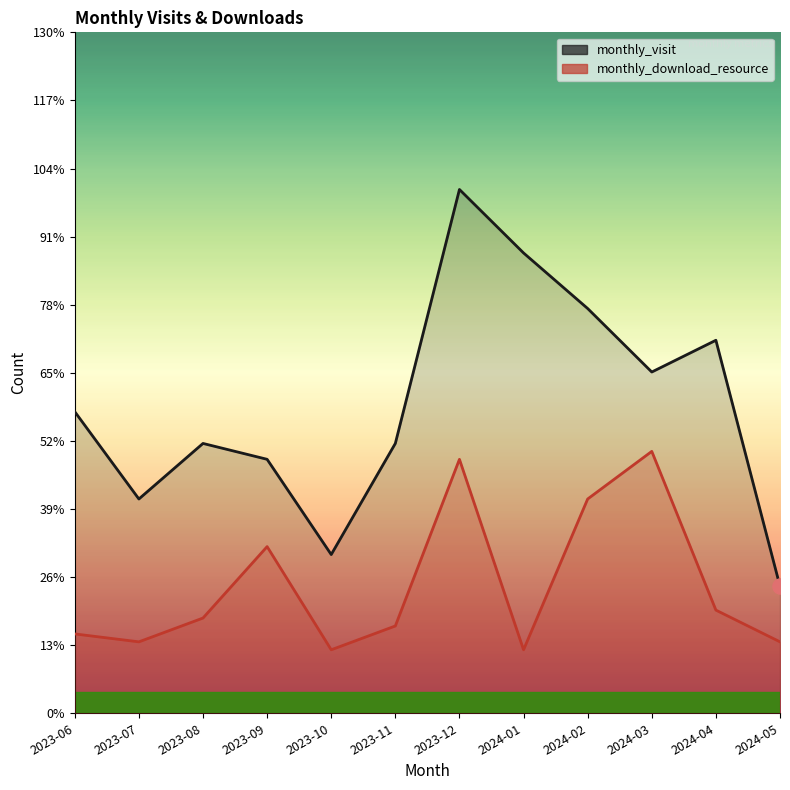

Which series reaches the minimum Y coordinate?

monthly_download_resource